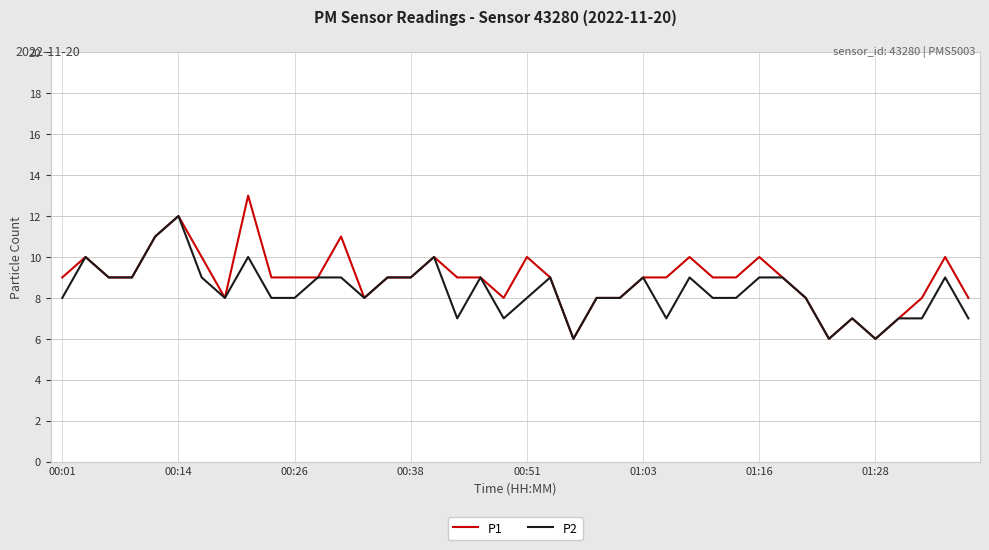

List the series in order of their overall mean, lowest first.

P2, P1